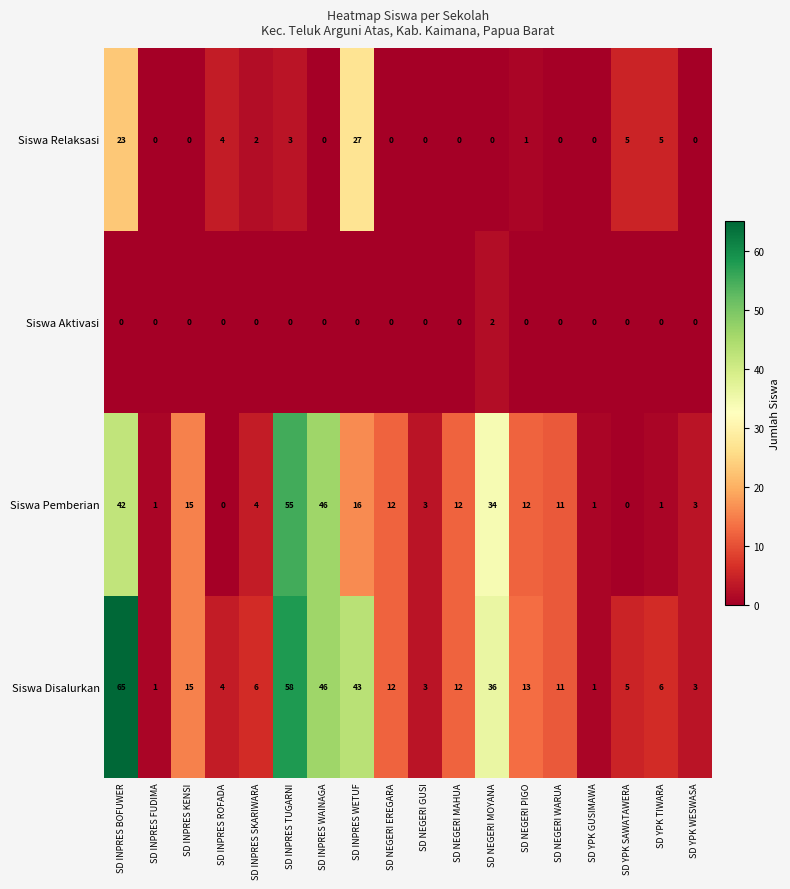

Which series has the largest range (max minus min)?

Siswa Disalurkan